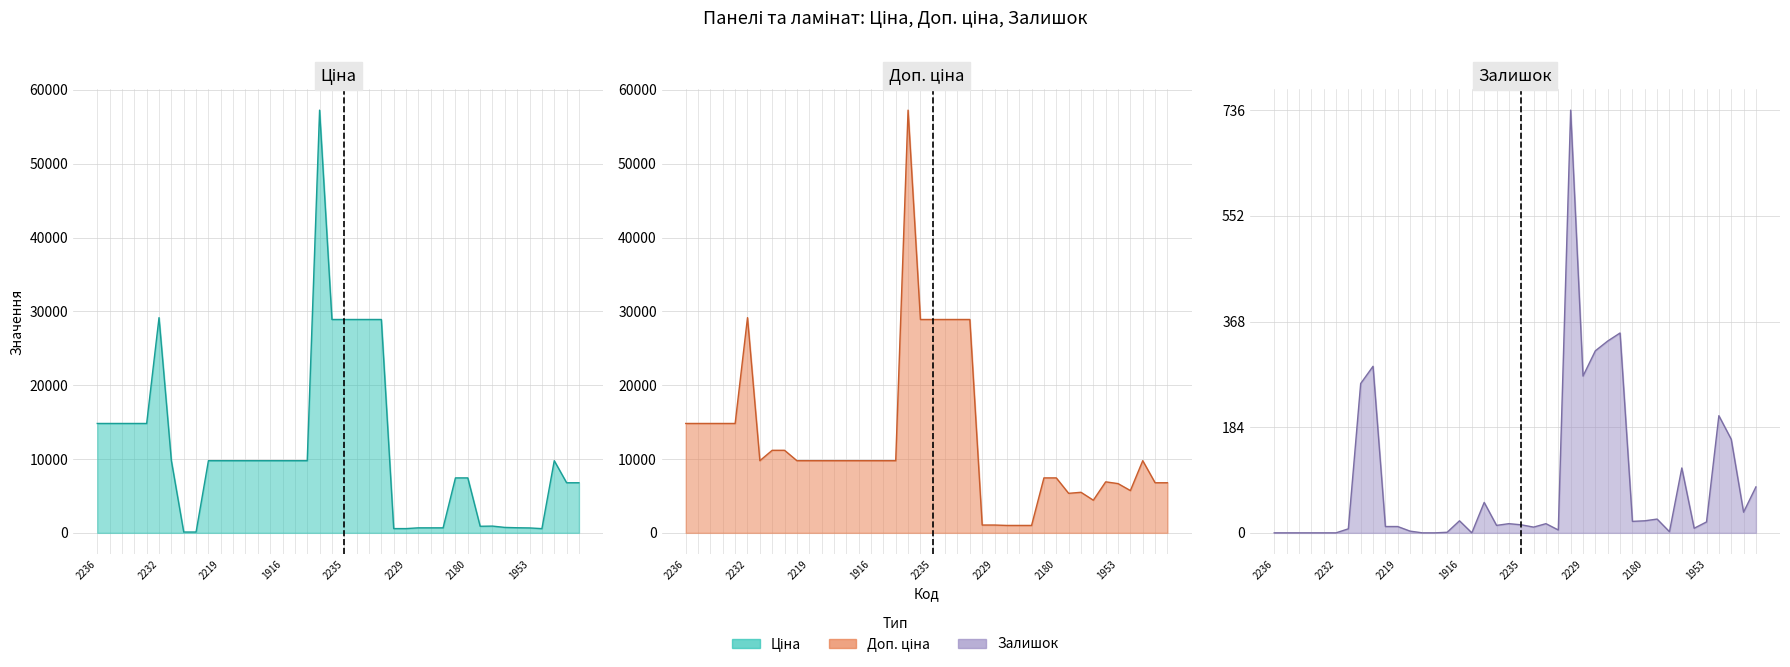

What is the maximum value shown in the chart?

57258.0